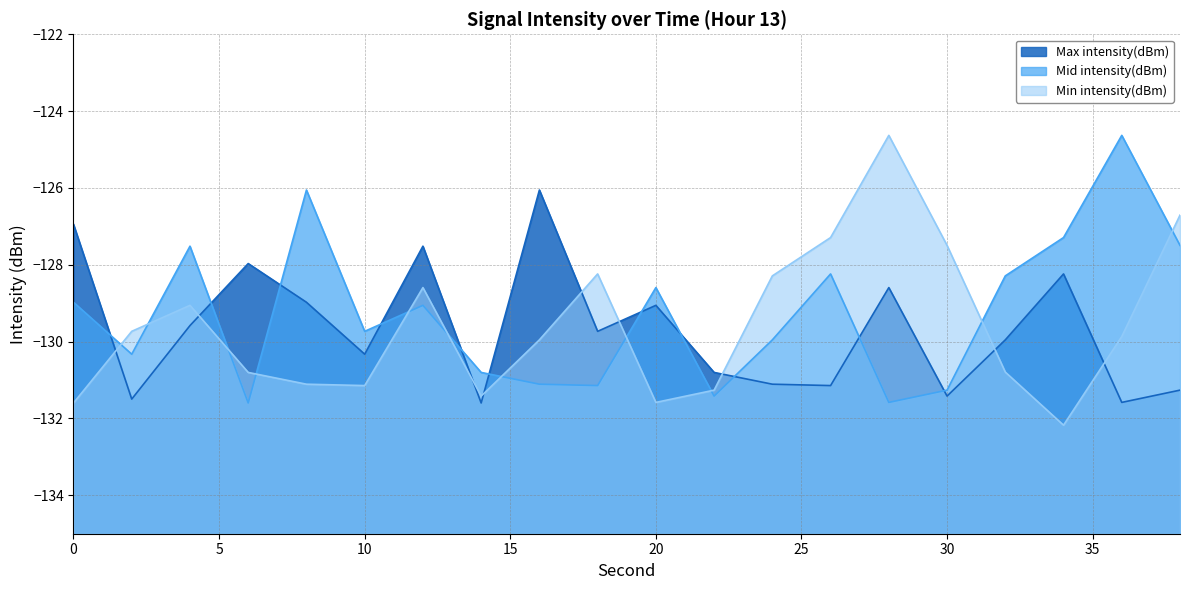

What is the approximate value of Max intensity(dBm) at 2?

-131.5